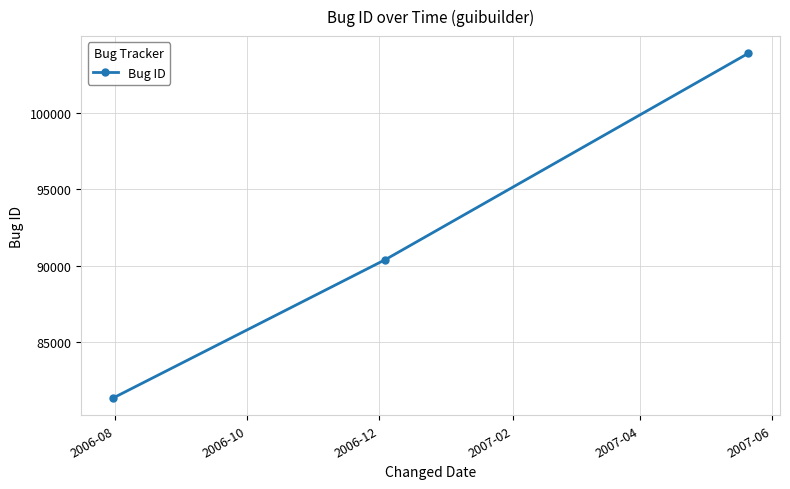

What is the average value?

91879